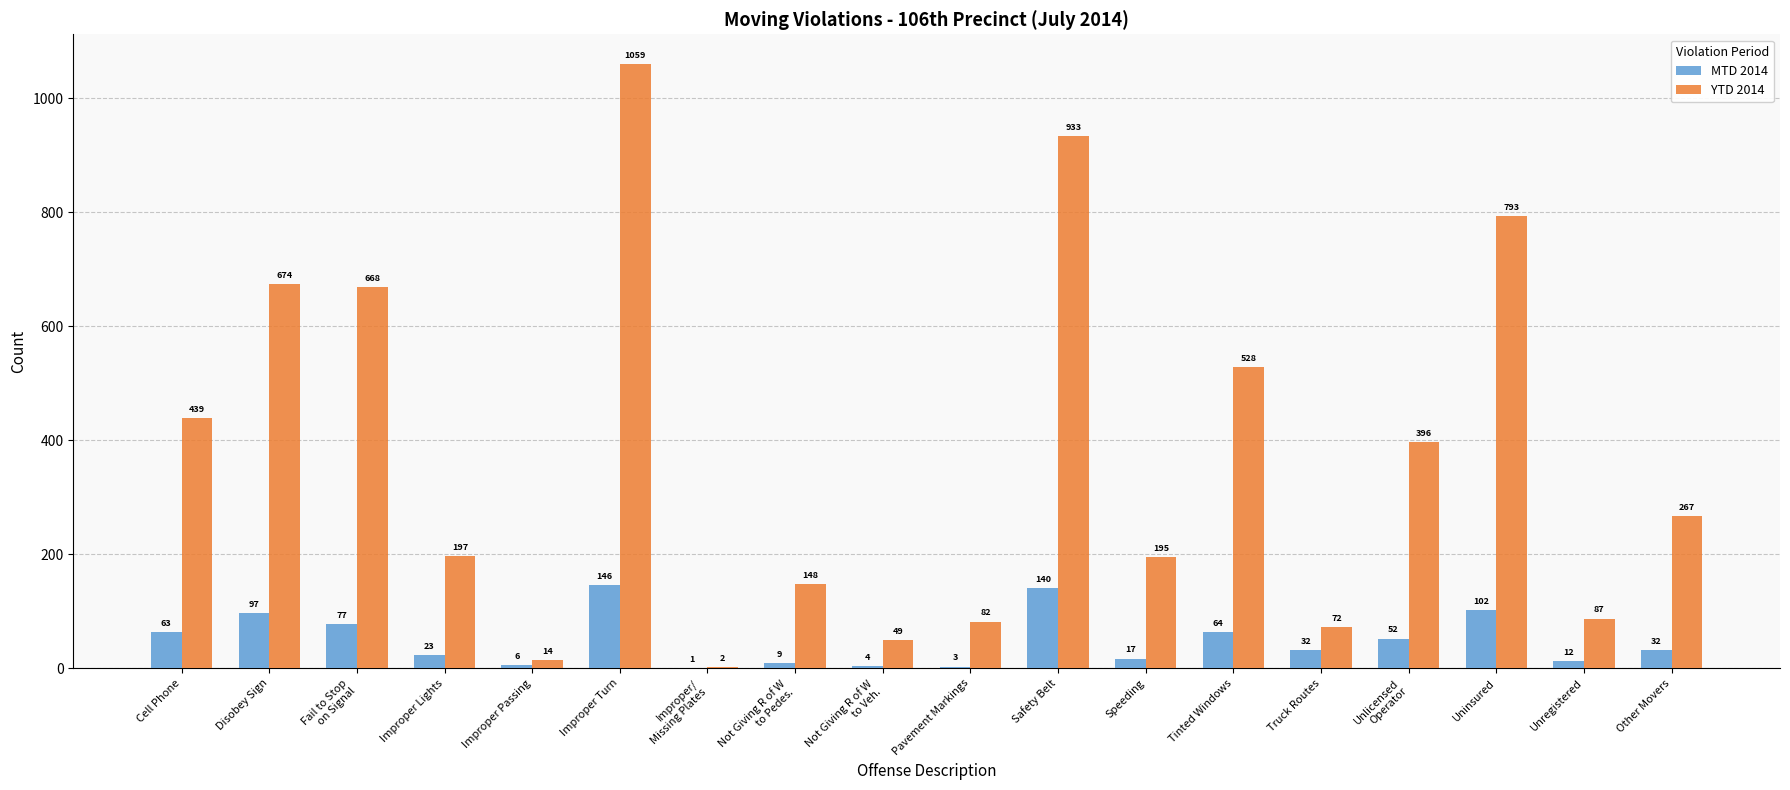

Which series has the largest total across all categories?

YTD 2014